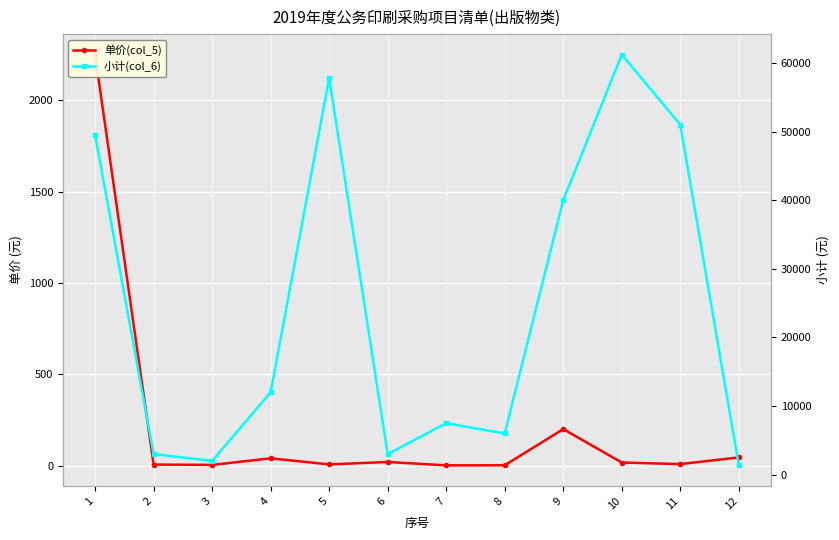

Rank the categories by 小计(col_6) value from lowest to highest.

12, 3, 2, 6, 8, 7, 4, 9, 1, 11, 5, 10